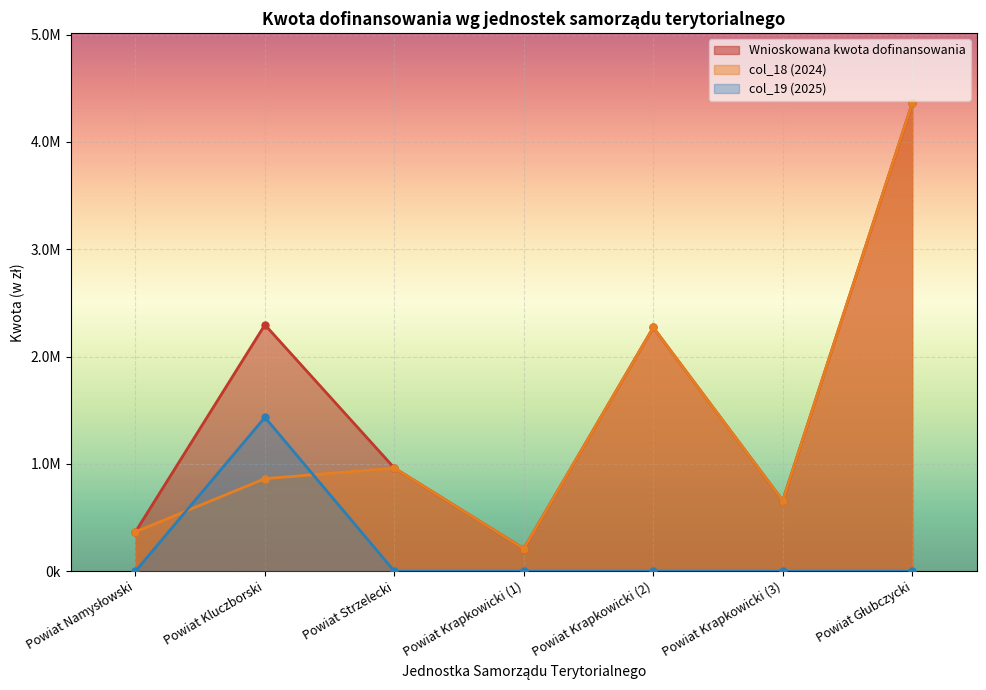

What is the label of the 7th point from the left?

Powiat Głubczycki